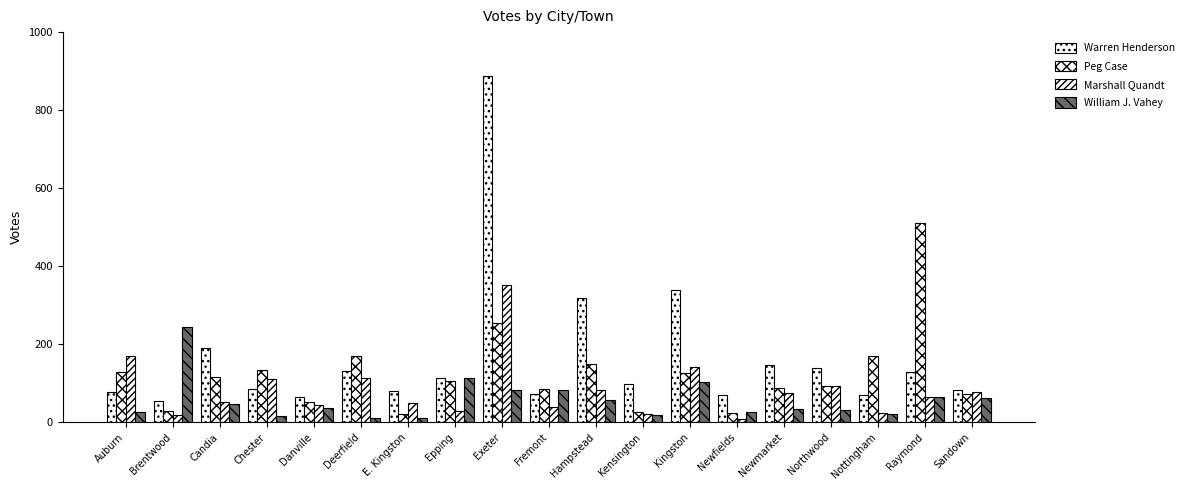

What position from the right is Brentwood?

18